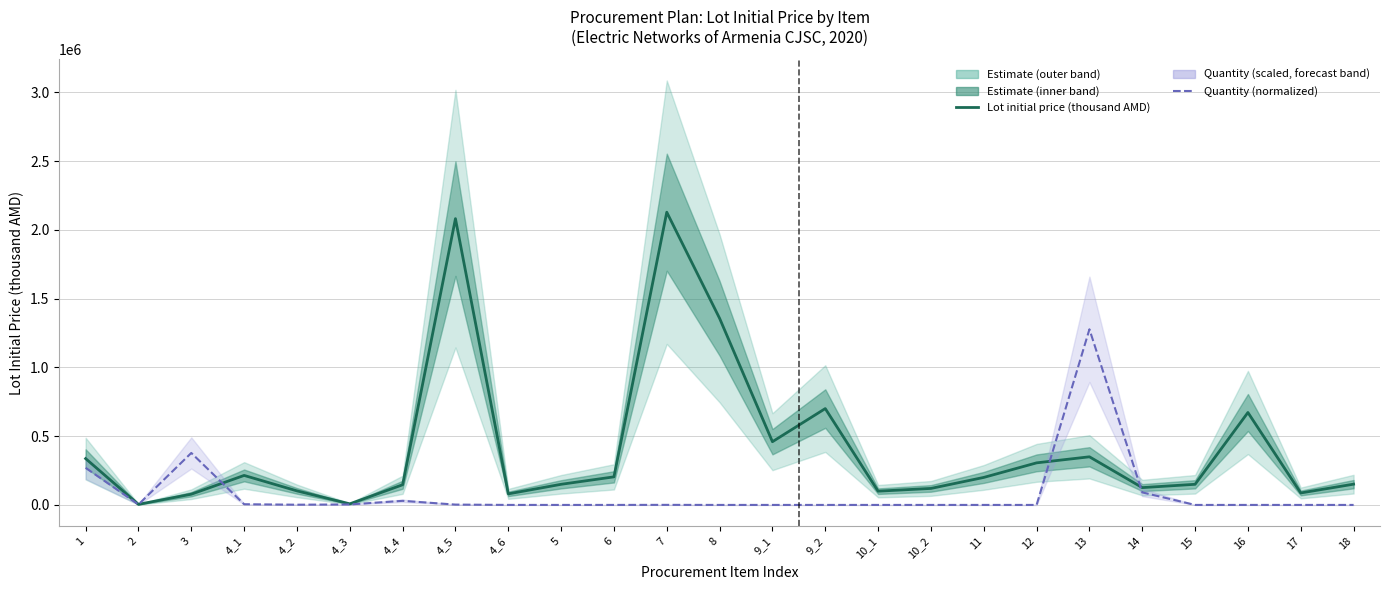

How many intersections are there between Quantity (normalized) and Lot initial price (thousand AMD)?

4